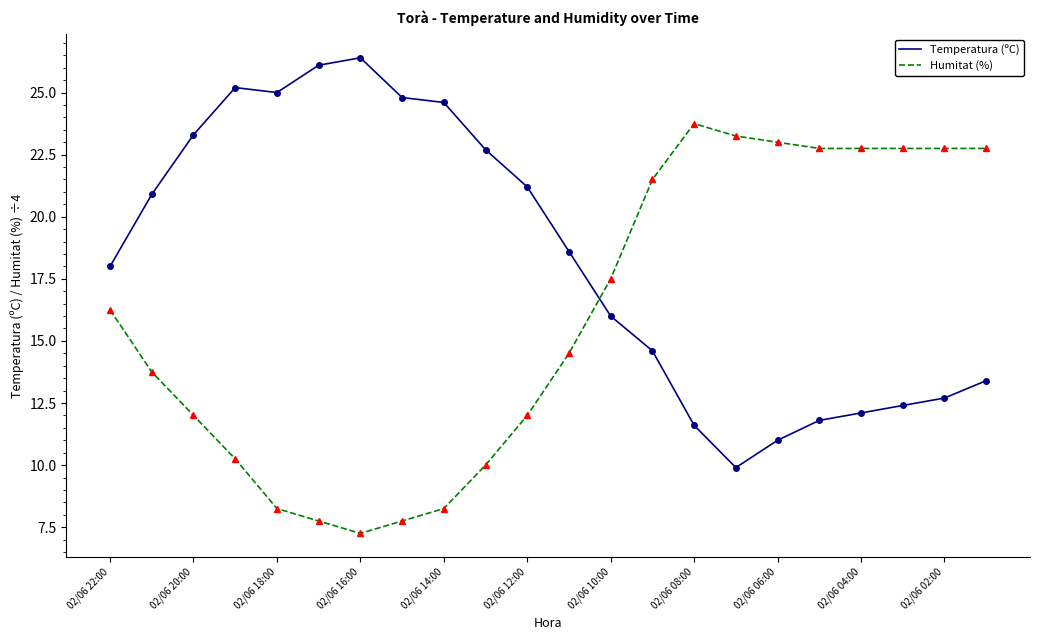

What is the greatest value displayed?

26.4